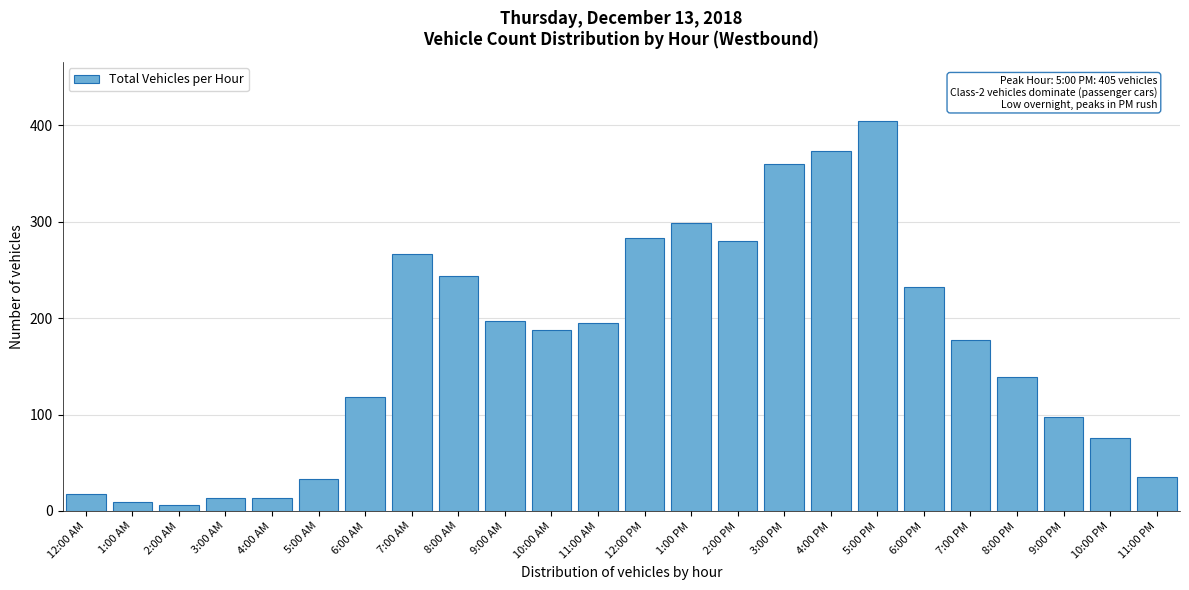

Reading left to right, list all the values displayed in this chart.

12:00 AM=18	1:00 AM=9	2:00 AM=6	3:00 AM=13	4:00 AM=13	5:00 AM=33	6:00 AM=118	7:00 AM=267	8:00 AM=244	9:00 AM=197	10:00 AM=188	11:00 AM=195	12:00 PM=283	1:00 PM=299	2:00 PM=280	3:00 PM=360	4:00 PM=374	5:00 PM=405	6:00 PM=232	7:00 PM=177	8:00 PM=139	9:00 PM=98	10:00 PM=76	11:00 PM=35